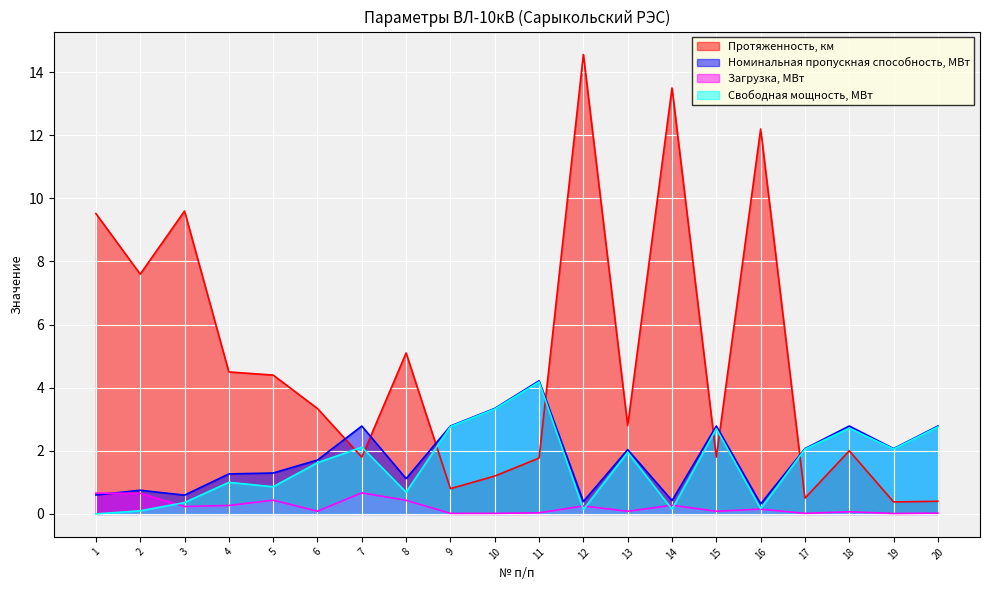

What is the difference between the second highest and second lowest values in the Свободная мощность, МВт series?

3.2